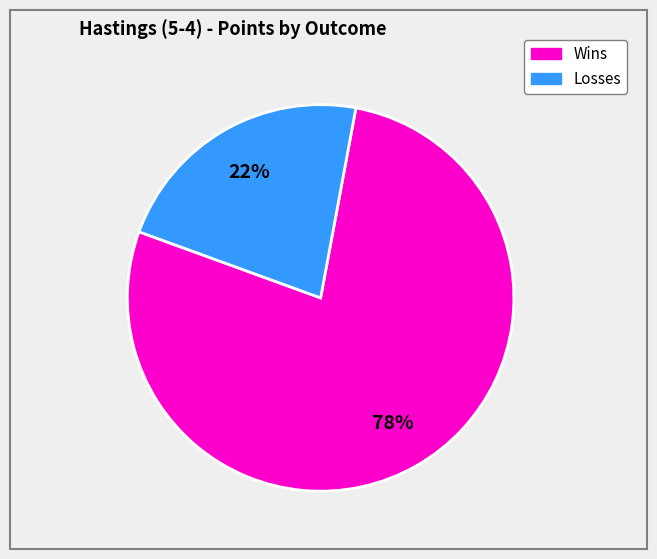

To the nearest percent, what is the average slice percentage?

50%